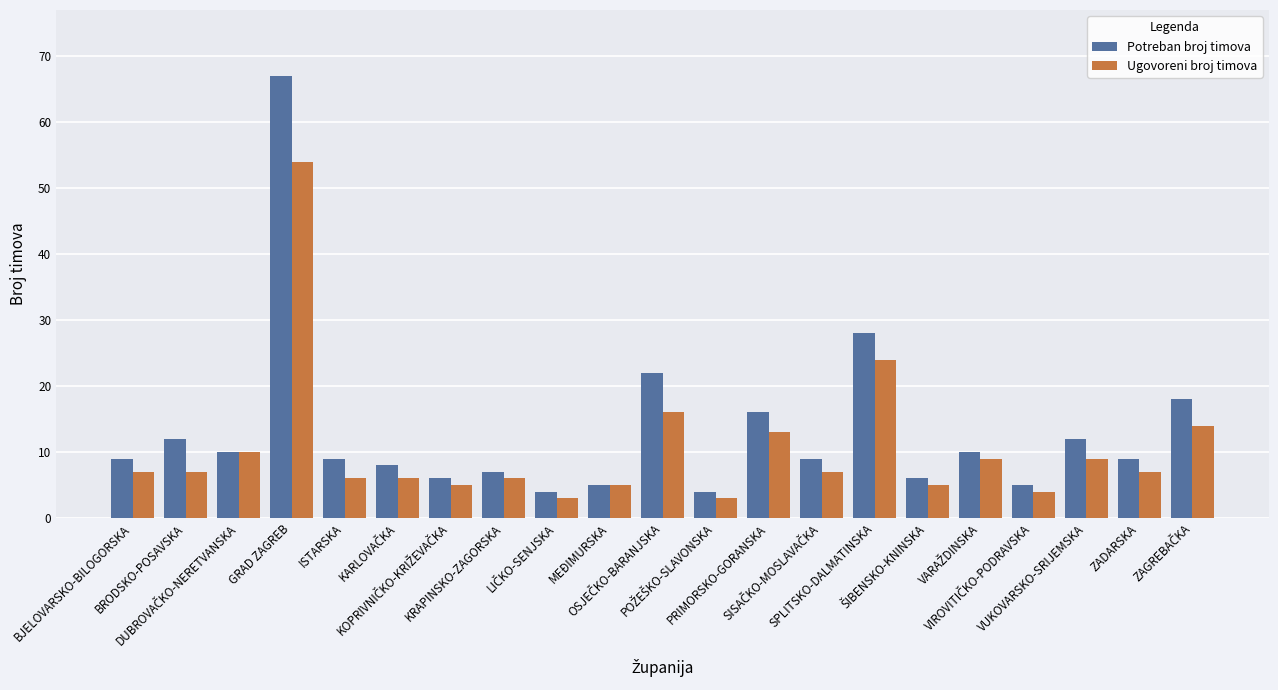

Reading left to right, extract all data points from this chart.

Potreban broj timova: 9	12	10	67	9	8	6	7	4	5	22	4	16	9	28	6	10	5	12	9	18
Ugovoreni broj timova: 7	7	10	54	6	6	5	6	3	5	16	3	13	7	24	5	9	4	9	7	14